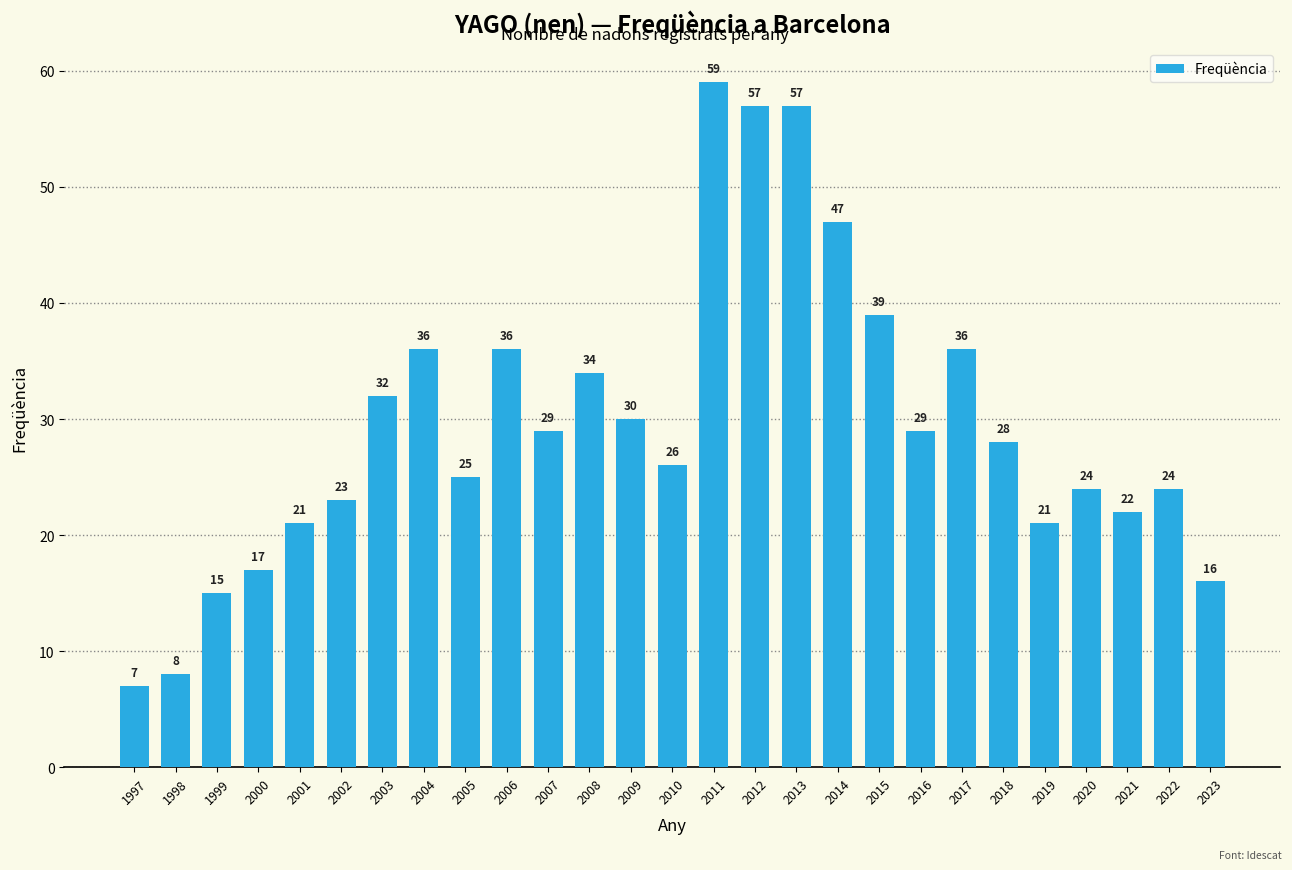

What is the ratio of the value at 2015 to the value at 2000?

2.3